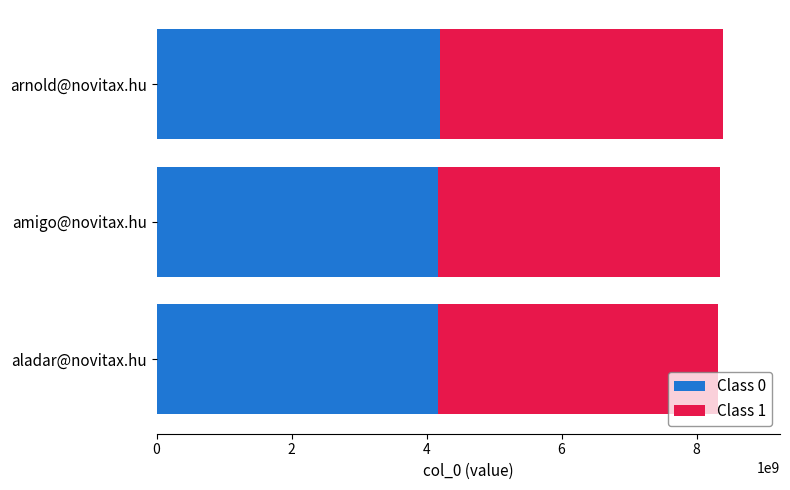

True or false: Class 0 has a value of 4171125008.0 at amigo@novitax.hu.

True